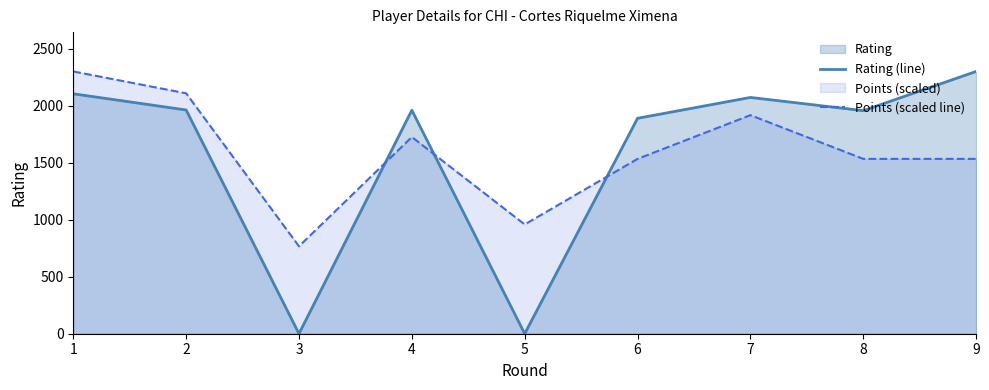

How many intersections are there between Rating (line) and Points (scaled line)?

3